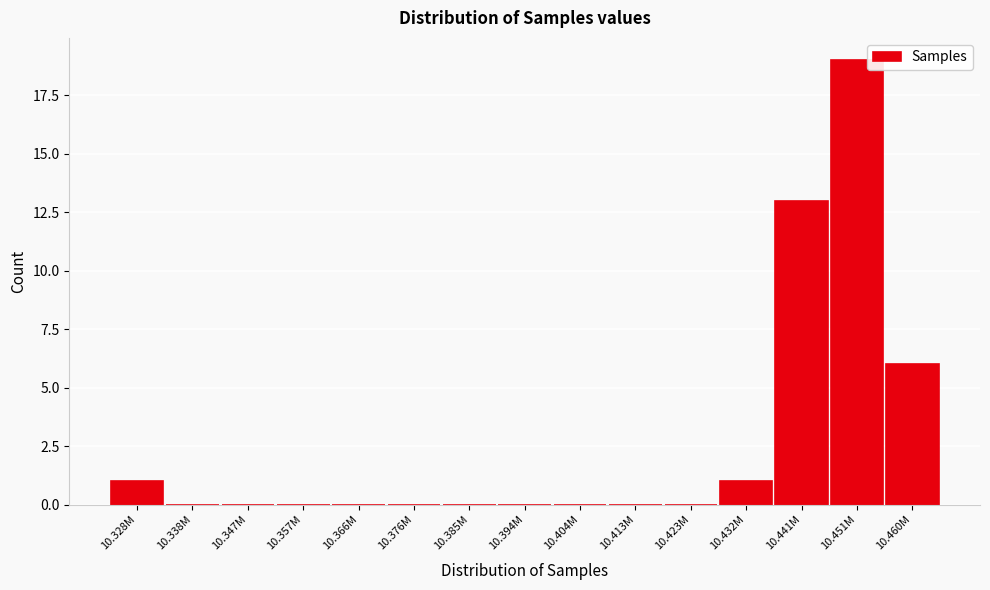

Reading left to right, transcribe all the data shown in this chart.

10.328M=1	10.338M=0	10.347M=0	10.357M=0	10.366M=0	10.376M=0	10.385M=0	10.394M=0	10.404M=0	10.413M=0	10.423M=0	10.432M=1	10.441M=13	10.451M=19	10.460M=6